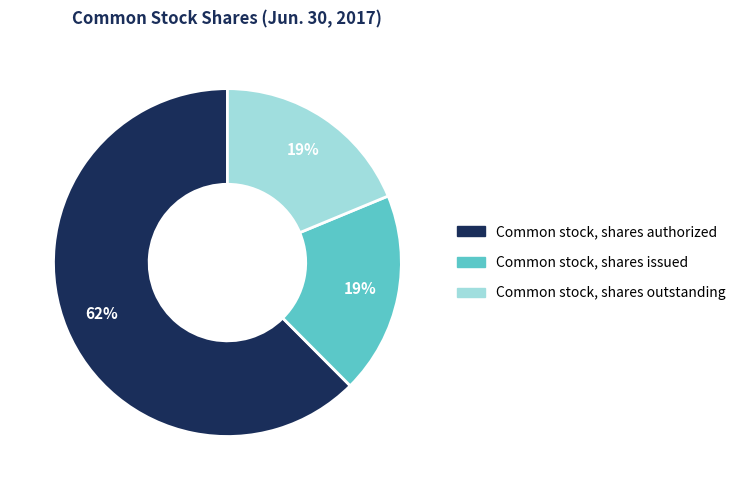

Approximately how many times larger is the value at Common stock, shares outstanding compared to Common stock, shares authorized?

0.3